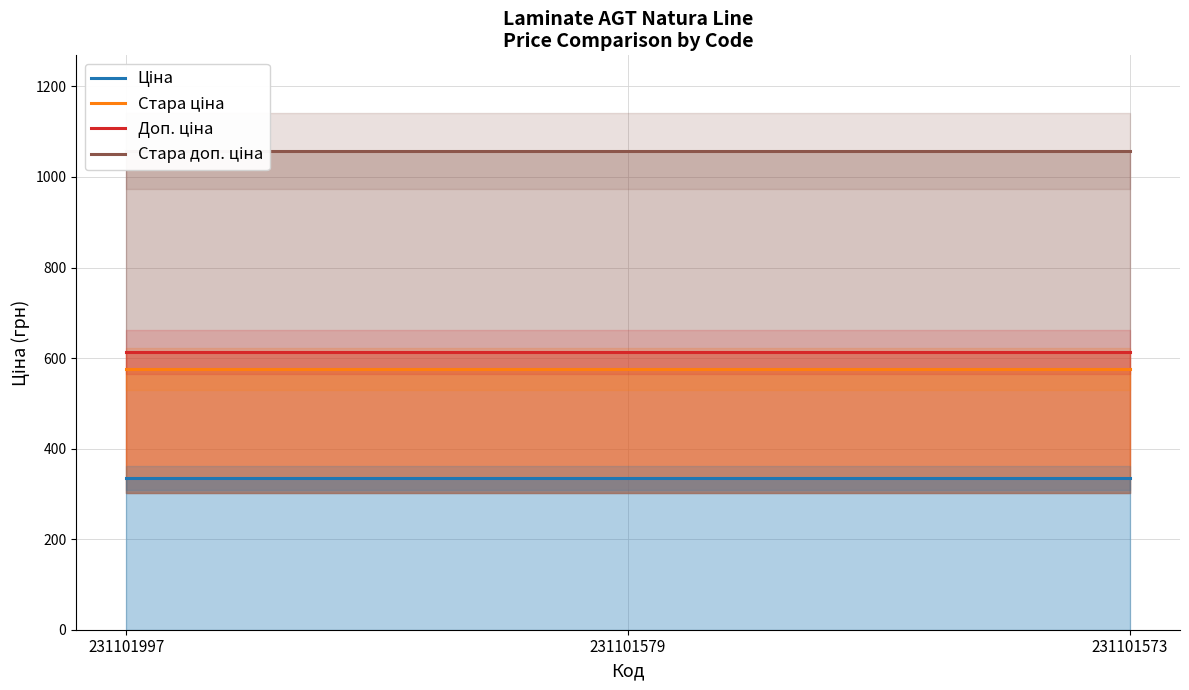

Which series has the largest total across all categories?

Стара доп. ціна